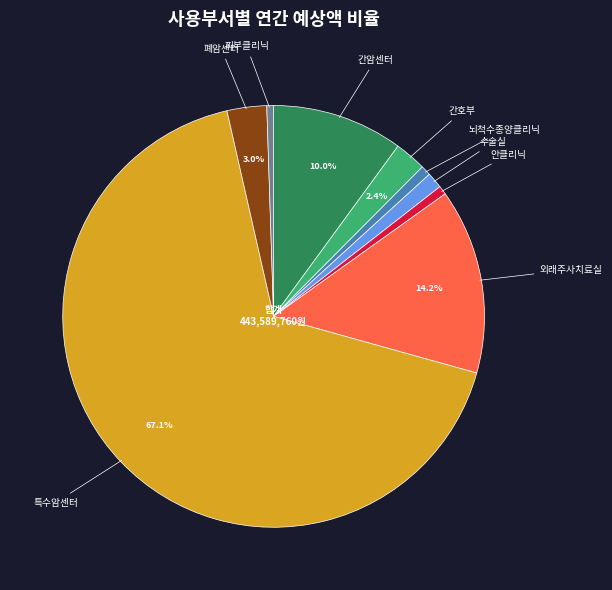

Is it true that 피부클리닉 is 1% of the pie?

True